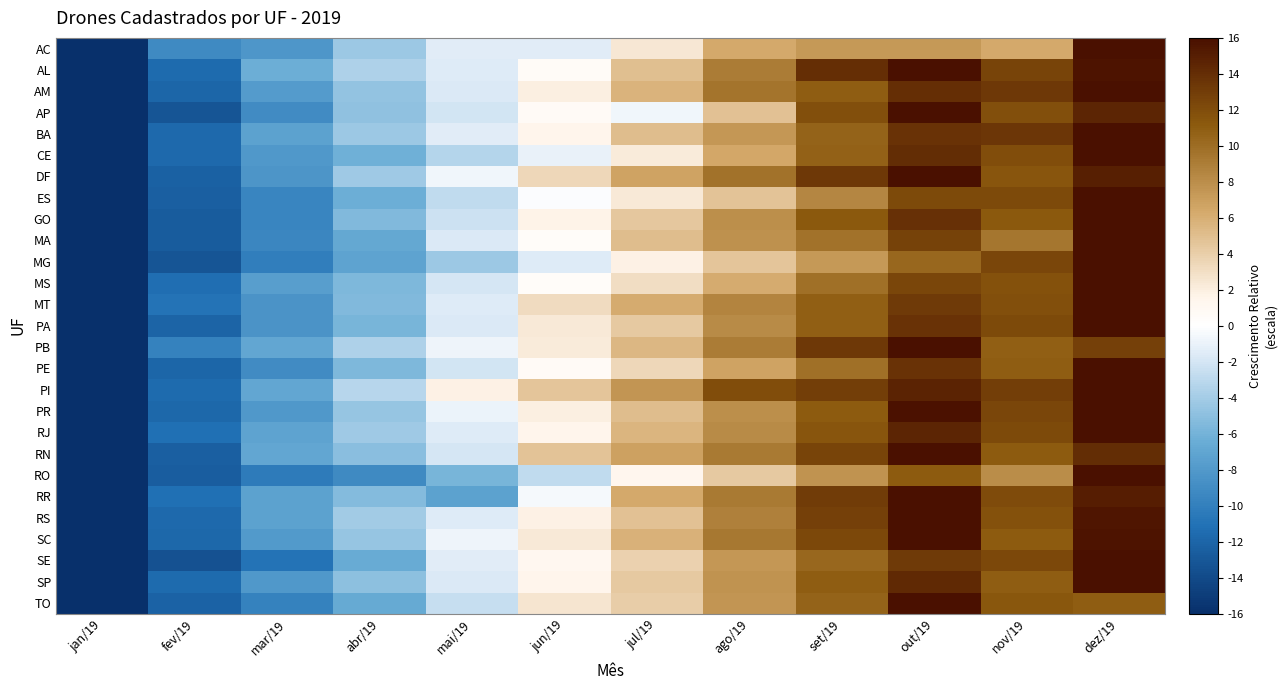

Count the number of data series in this chart.

27